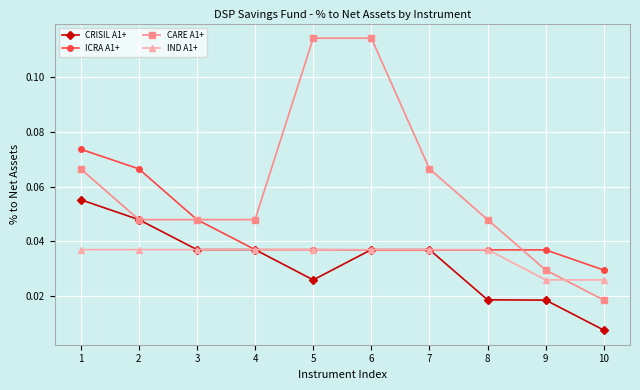

True or false: IND A1+ and CARE A1+ intersect in this chart.

True